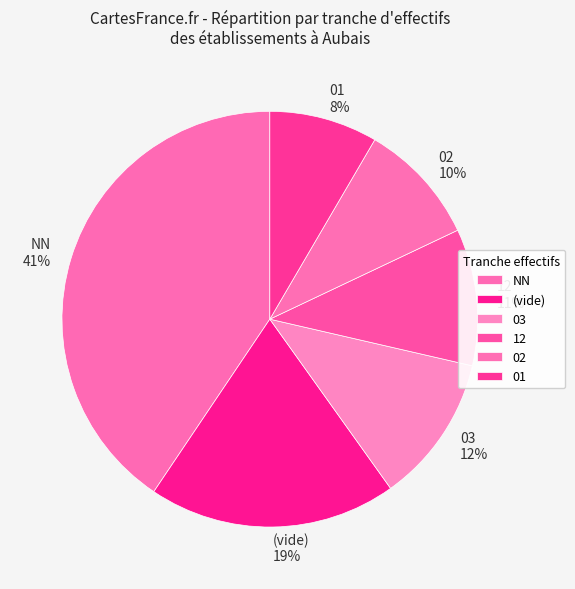

Is the sum of 03 12% and NN 41% greater than half?

Yes